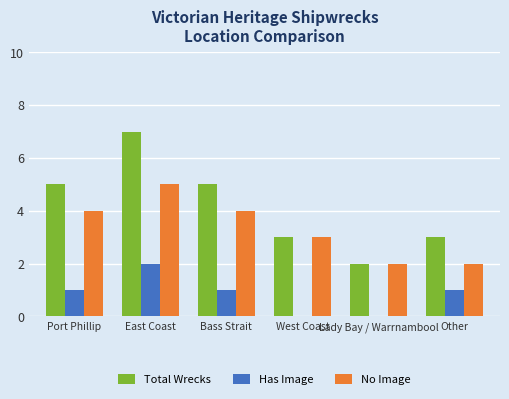

Reading left to right, extract all data points from this chart.

Total Wrecks: 5	7	5	3	2	3
Has Image: 1	2	1	0	0	1
No Image: 4	5	4	3	2	2